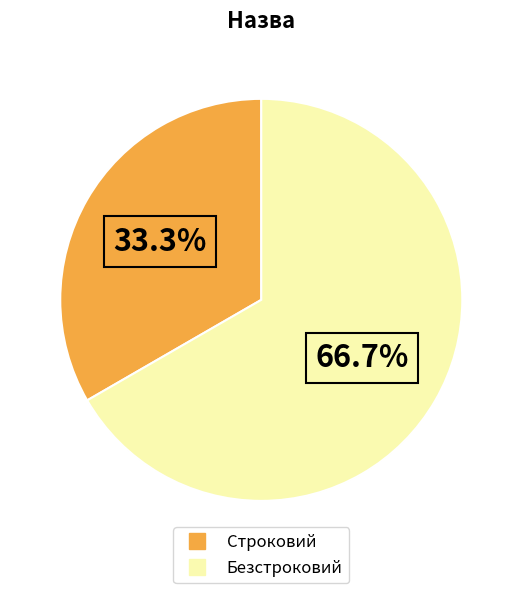

What percentage is the Безстроковий slice, to the nearest percent?

67%